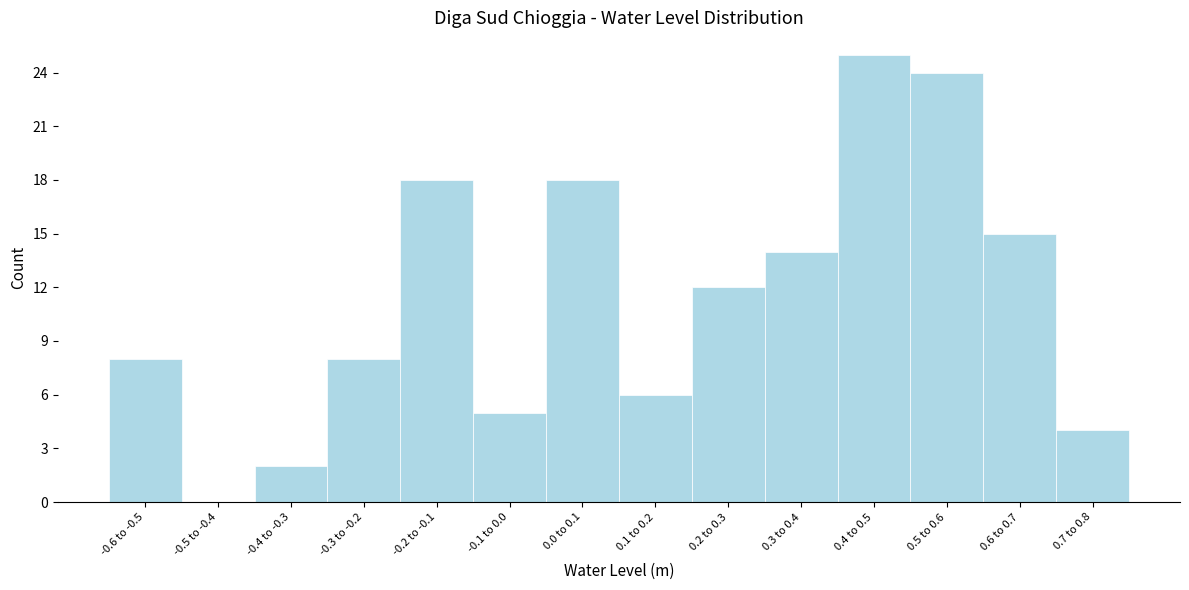

Reading left to right, list all the values displayed in this chart.

-0.6 to -0.5=8	-0.5 to -0.4=0	-0.4 to -0.3=2	-0.3 to -0.2=8	-0.2 to -0.1=18	-0.1 to 0.0=5	0.0 to 0.1=18	0.1 to 0.2=6	0.2 to 0.3=12	0.3 to 0.4=14	0.4 to 0.5=25	0.5 to 0.6=24	0.6 to 0.7=15	0.7 to 0.8=4